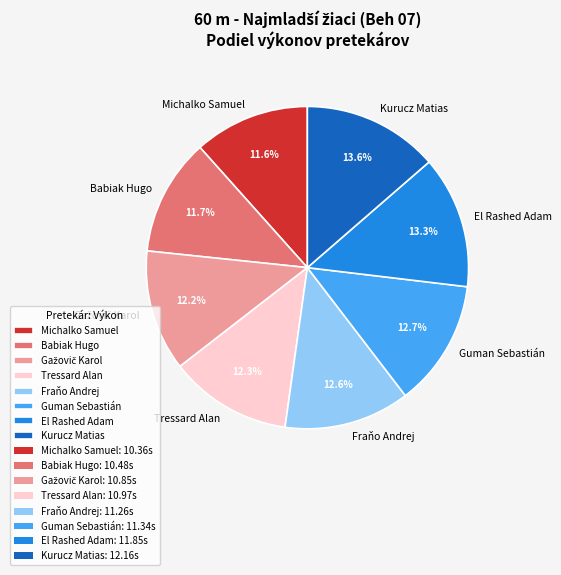

True or false: Kurucz Matias accounts for 23% of the total.

False